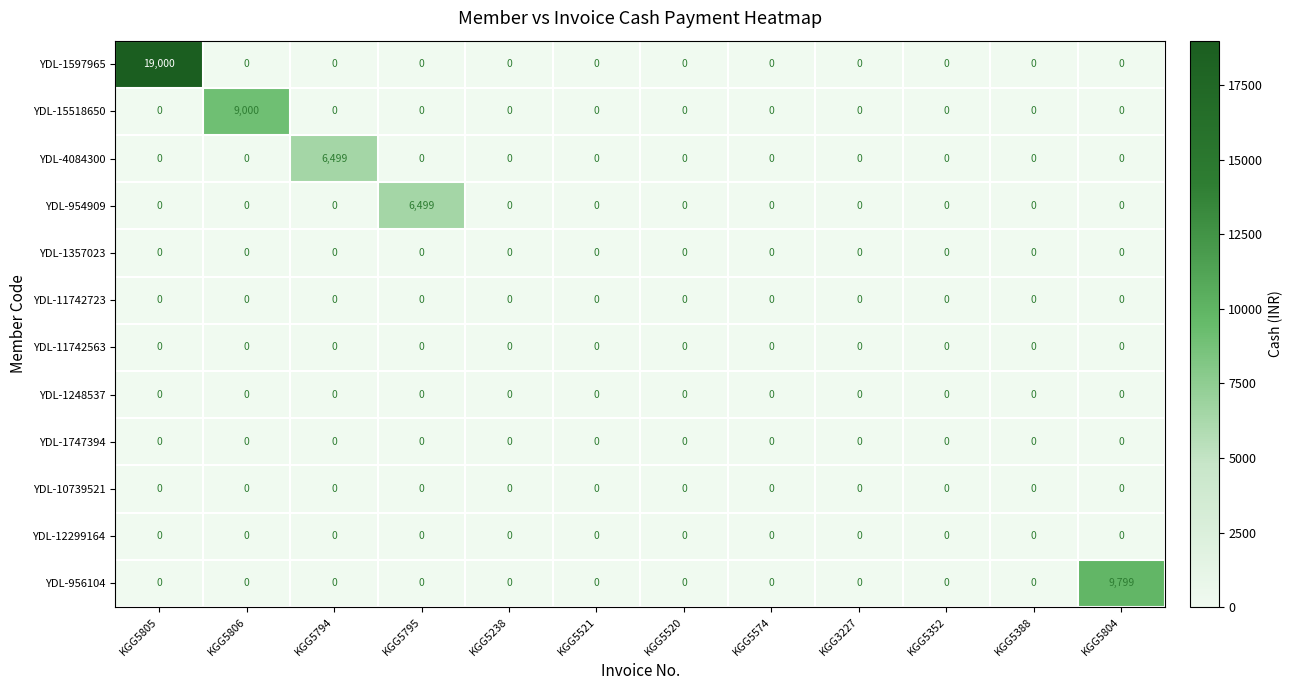

What is the difference between the highest and lowest values at KGG5795?

6499